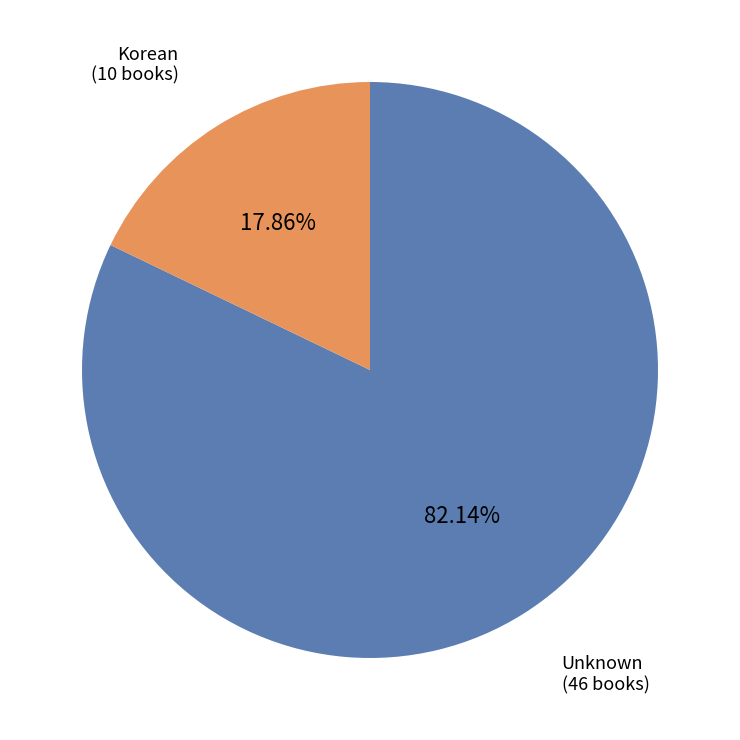

Count the number of slices in the pie.

2